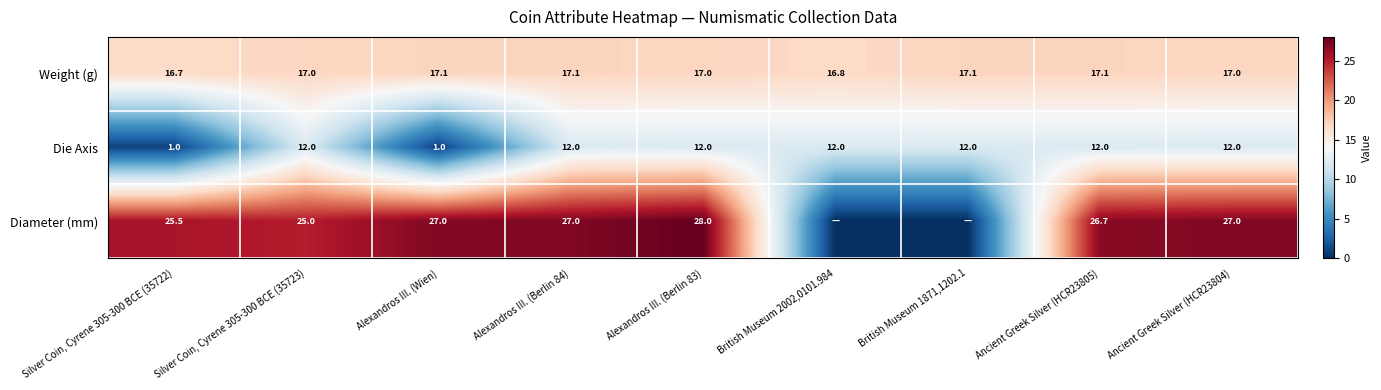

At Ancient Greek Silver (HCR23805), list the series in order from largest to smallest.

Diameter (mm), Weight (g), Die Axis